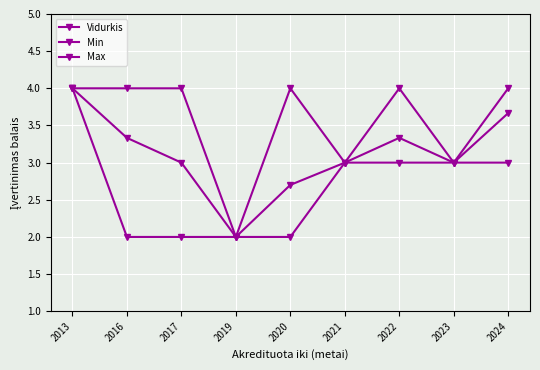

What is the total value across all series at 2021?

9.0